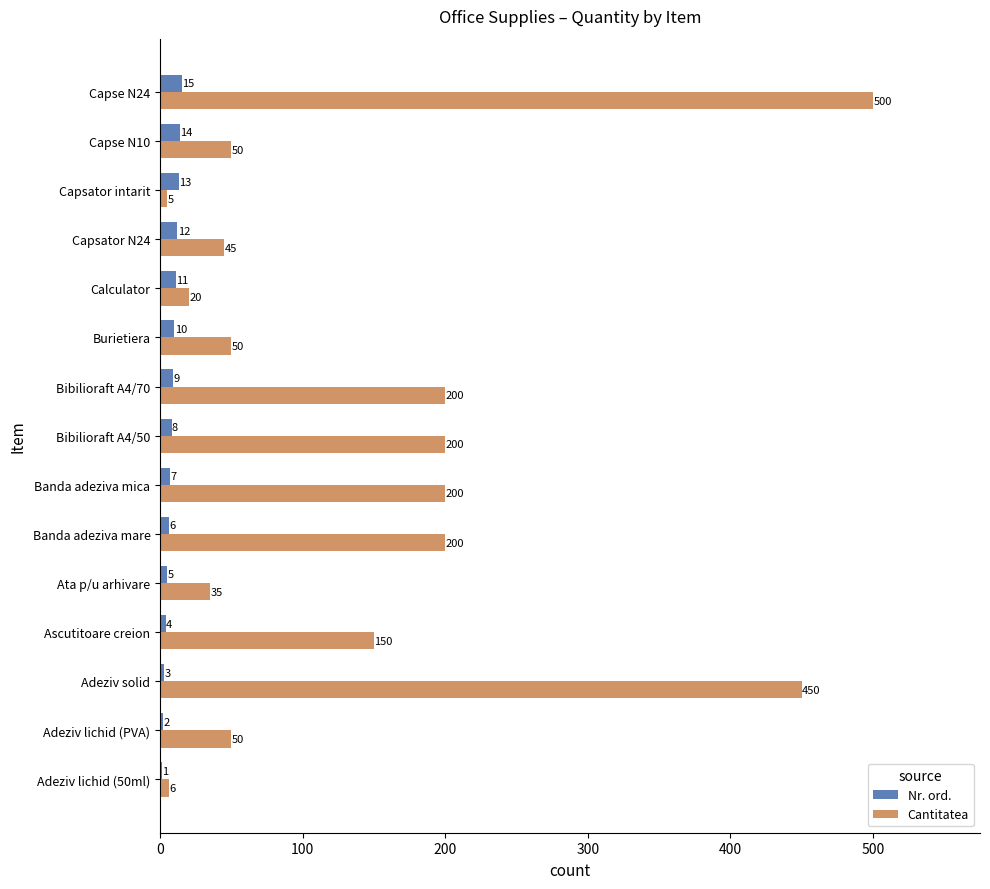

What is the sum of all Cantitatea values?

2161